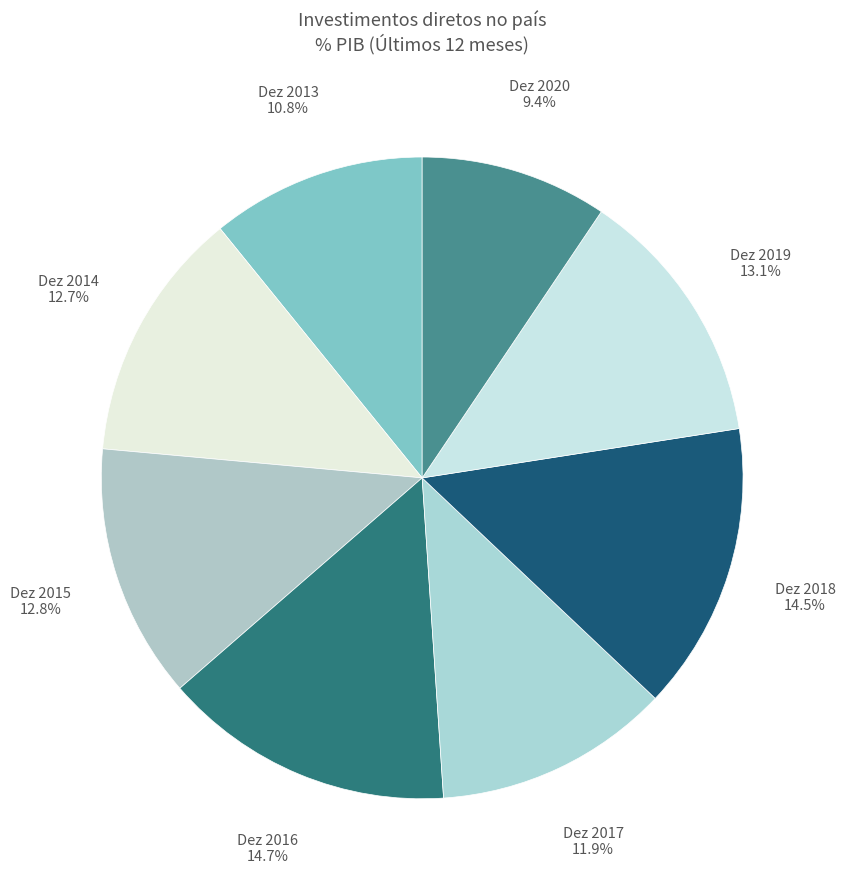

To the nearest percent, what is the average slice percentage?

12%